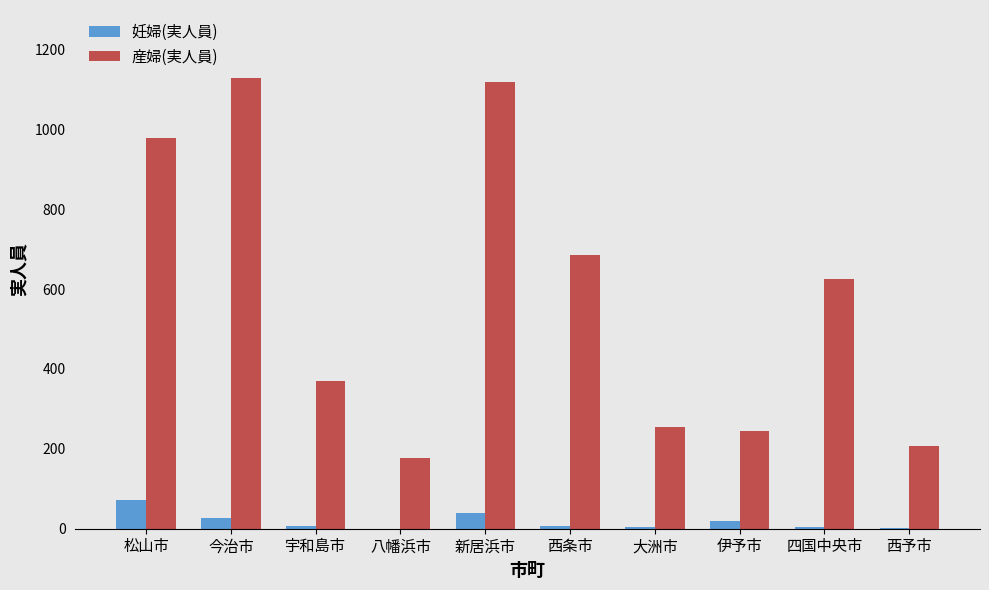

Between 八幡浜市 and 新居浜市, which series saw the biggest shift?

産婦(実人員)